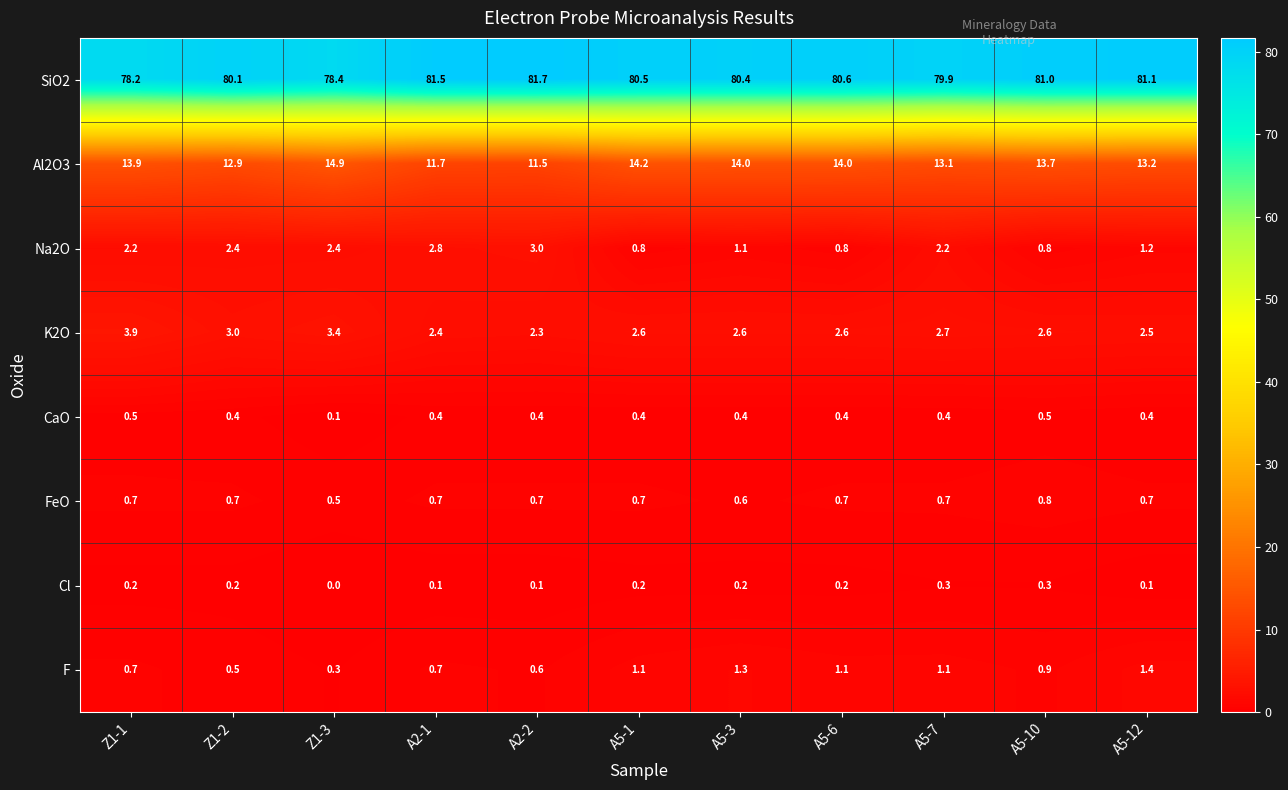

At how many categories does at least one series exceed 58?

11